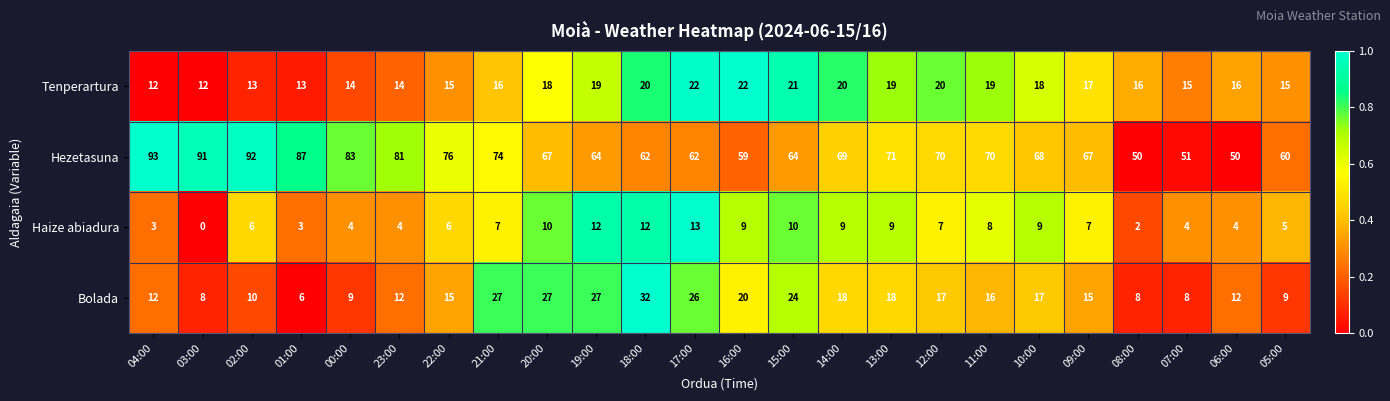

Is it true that Bolada equals 15 at 09:00?

True